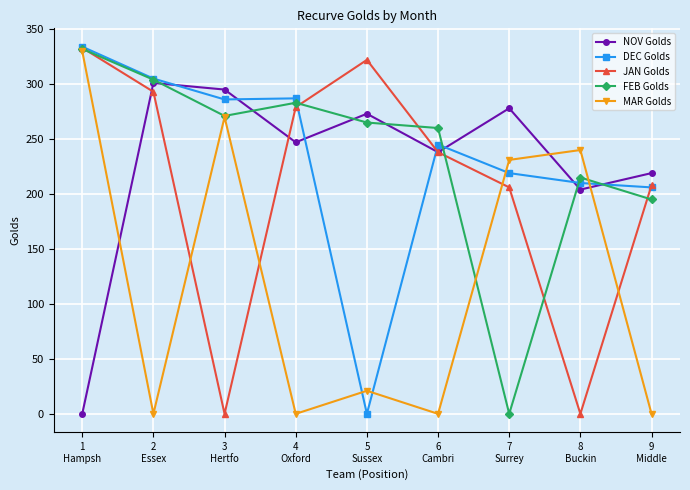

At how many categories does at least one series exceed 9?

9